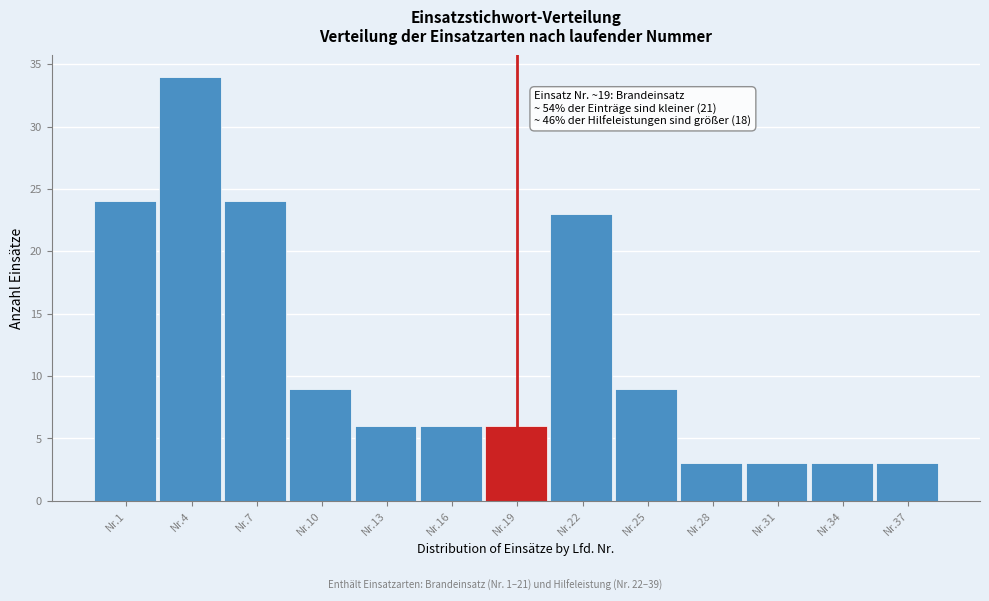

Reading left to right, list all the values displayed in this chart.

Nr.1=24	Nr.4=34	Nr.7=24	Nr.10=9	Nr.13=6	Nr.16=6	Nr.19=6	Nr.22=23	Nr.25=9	Nr.28=3	Nr.31=3	Nr.34=3	Nr.37=3